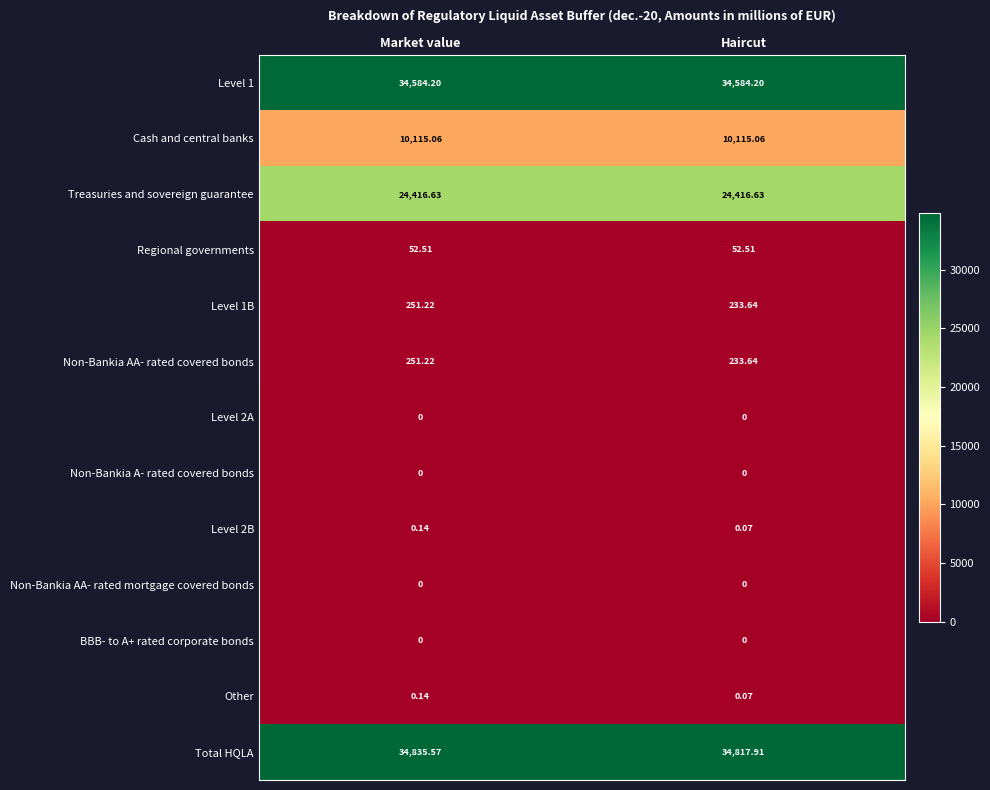

List the labels in order of Total HQLA value, largest first.

Market value, Haircut